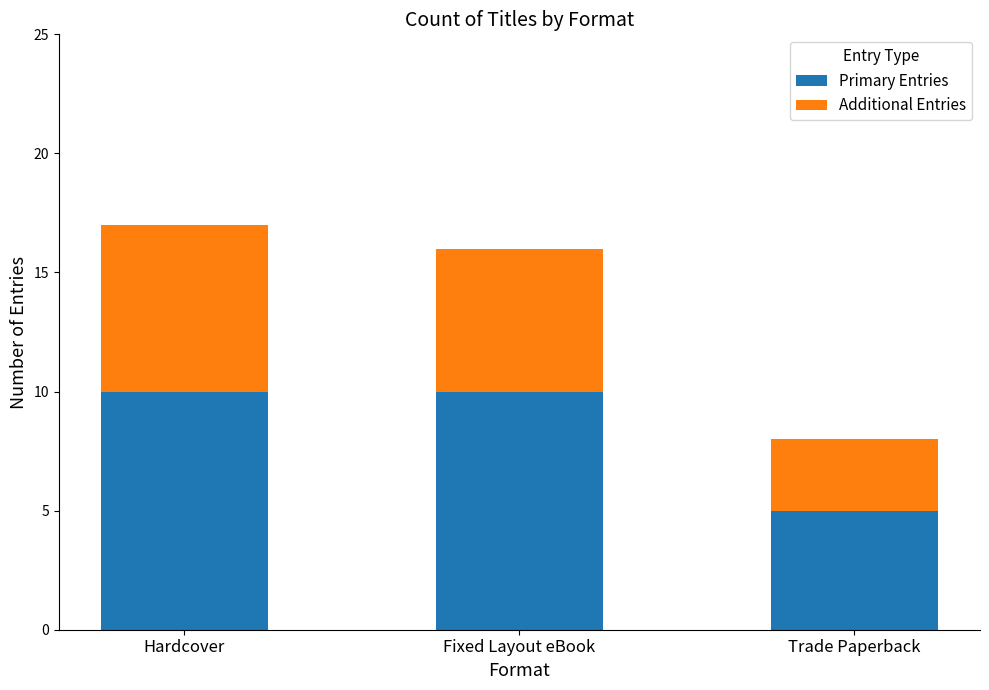

Reading left to right, list the values for the Primary Entries series.

10	10	5